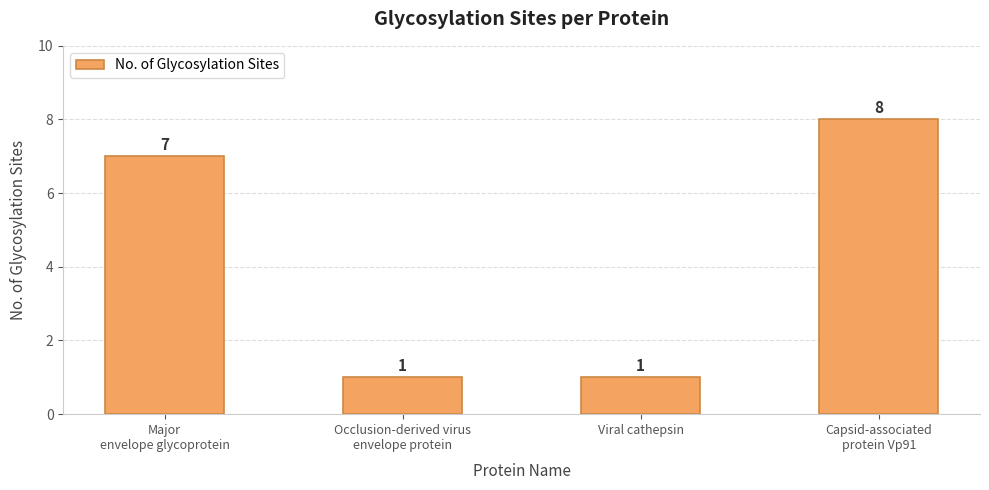

Reading right to left, extract all data points from this chart.

Capsid-associated
protein Vp91=8	Viral cathepsin=1	Occlusion-derived virus
envelope protein=1	Major
envelope glycoprotein=7